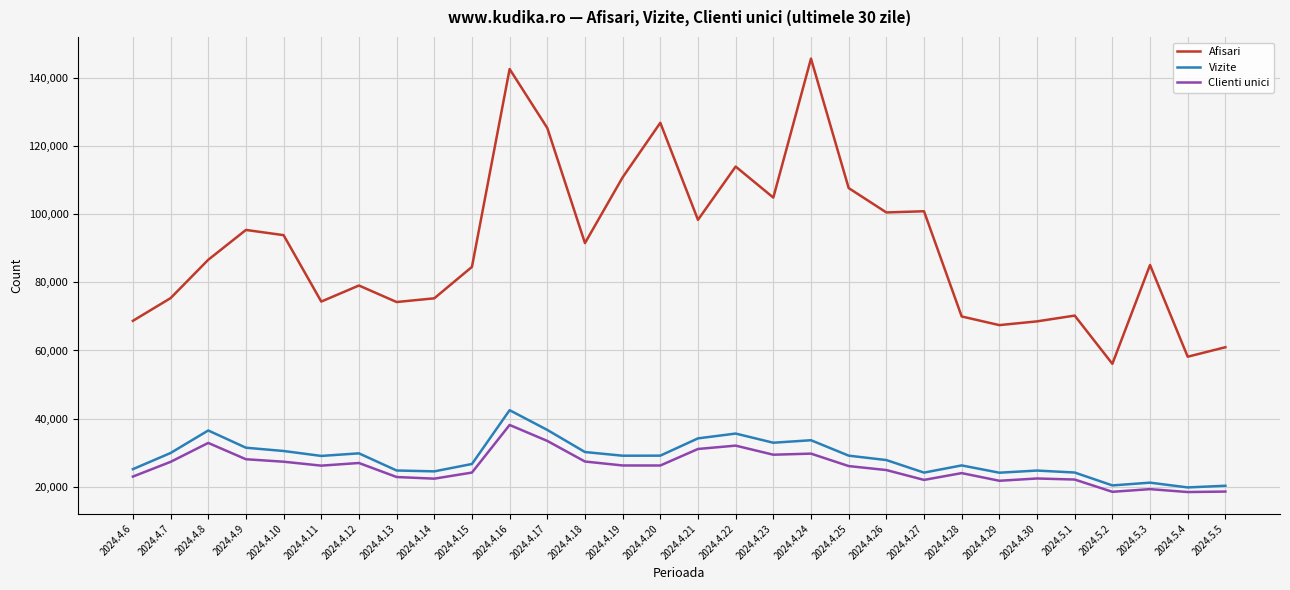

At which label does Clienti unici reach its peak?

2024.4.16